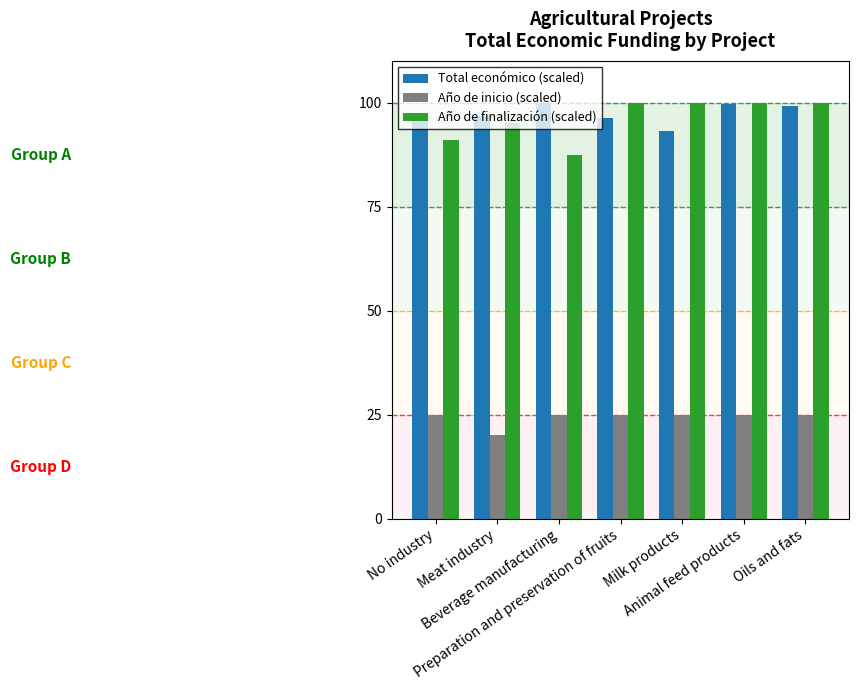

What is the minimum value shown in the chart?

20.0